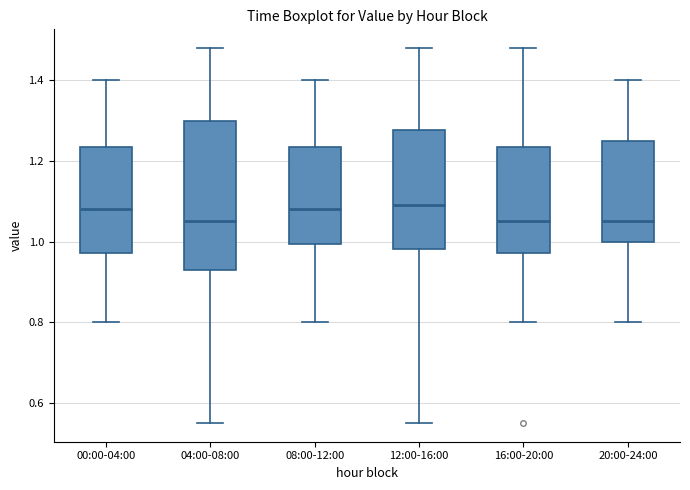

Reading left to right, read every box against the y-axis: the position of its median line, the range the box covers, and the ends of its whiskers. The values are not printed on the chart, so give them approximately, as read against the axis.

00:00-04:00: median 1.08, box 0.98 to 1.24, whiskers 0.80 to 1.40
04:00-08:00: median 1.06, box 0.94 to 1.30, whiskers 0.56 to 1.48
08:00-12:00: median 1.08, box 1.00 to 1.24, whiskers 0.80 to 1.40
12:00-16:00: median 1.10, box 0.98 to 1.28, whiskers 0.56 to 1.48
16:00-20:00: median 1.06, box 0.98 to 1.24, whiskers 0.80 to 1.48
20:00-24:00: median 1.06, box 1.00 to 1.26, whiskers 0.80 to 1.40